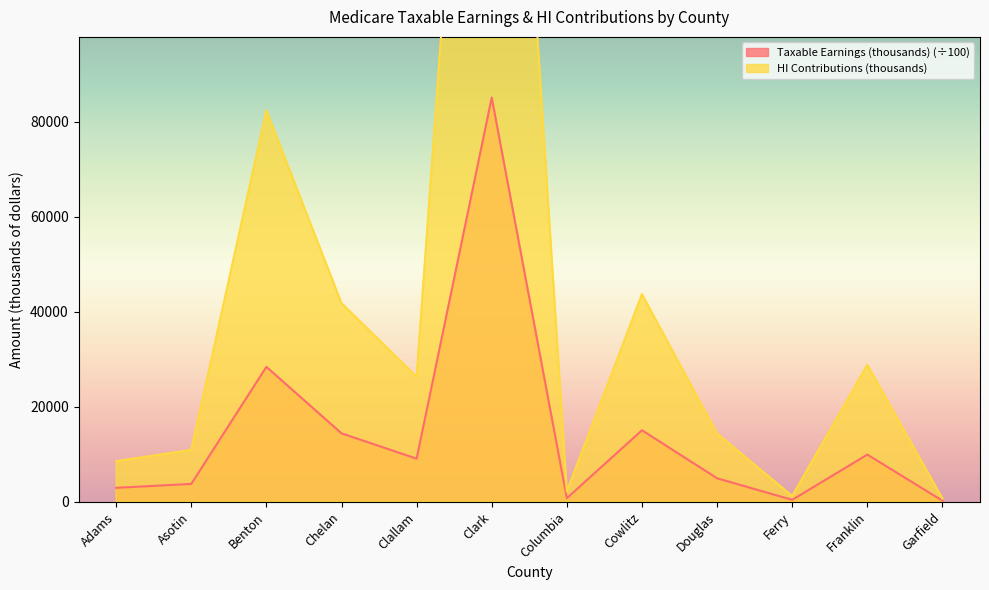

Reading left to right, transcribe all the data shown in this chart.

Taxable Earnings (thousands): Adams=2951.3	Asotin=3771.9	Benton=28420.7	Chelan=14420.2	Clallam=9082.1	Clark=85111.9	Columbia=761.4	Cowlitz=15073.6	Douglas=4956.6	Ferry=424.9	Franklin=9947.3	Garfield=237.8
HI Contributions (thousands): Adams=8559.0	Asotin=10939.0	Benton=82420.0	Chelan=41819.0	Clallam=26338.0	Clark=246824.0	Columbia=2208.0	Cowlitz=43714.0	Douglas=14374.0	Ferry=1232.0	Franklin=28847.0	Garfield=690.0